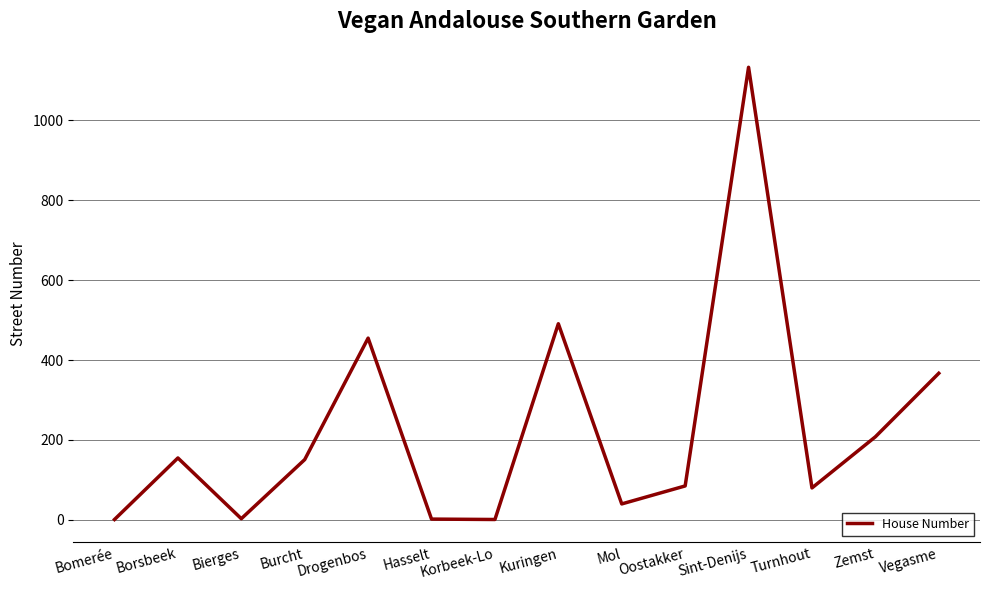

The chart shows a value of 455 at Drogenbos. True or false?

True